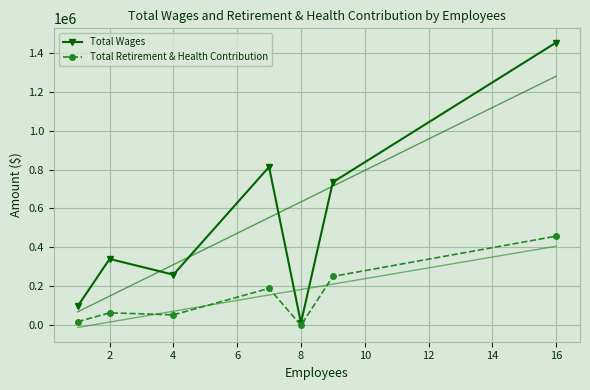

How many lines are shown in the chart?

2